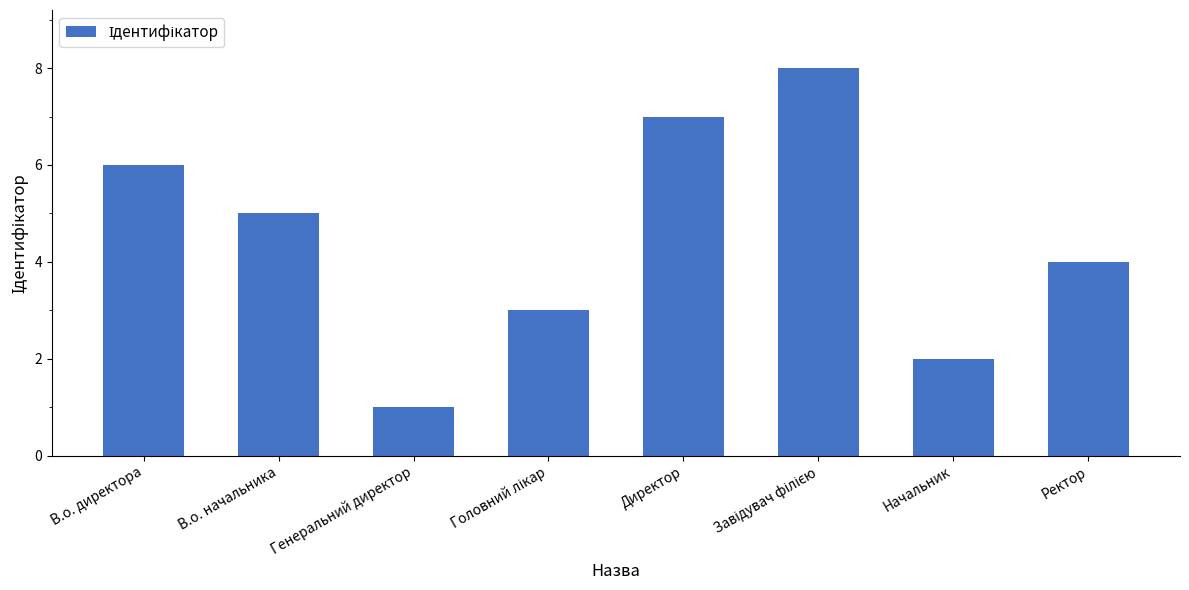

Reading left to right, transcribe all the data shown in this chart.

6	5	1	3	7	8	2	4